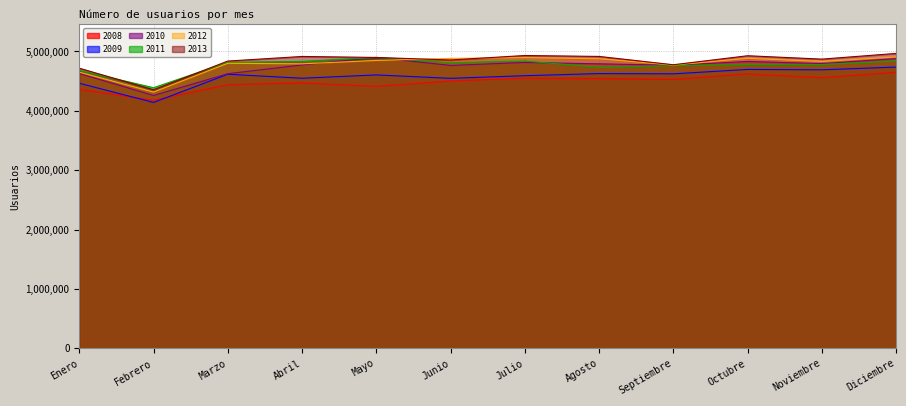

Reading right to left, extract all data points from this chart.

2008: 4649603	4558134	4620704	4529028	4542309	4549934	4501699	4411497	4468988	4440112	4177085	4360868
2009: 4737269	4690548	4696789	4622941	4627222	4591293	4547164	4604695	4548749	4616047	4140902	4464382
2010: 4879318	4795778	4831509	4767144	4791566	4814497	4764592	4899142	4773320	4625034	4258127	4629028
2011: 4838668	4779480	4780255	4760670	4731859	4838842	4809484	4899321	4832439	4815375	4388974	4681492
2012: 4907924	4831016	4884740	4770297	4876828	4895873	4882780	4848235	4791477	4800178	4315468	4650632
2013: 4966650	4870919	4927626	4775815	4915980	4931640	4856162	4898865	4915520	4837954	4354663	4717853